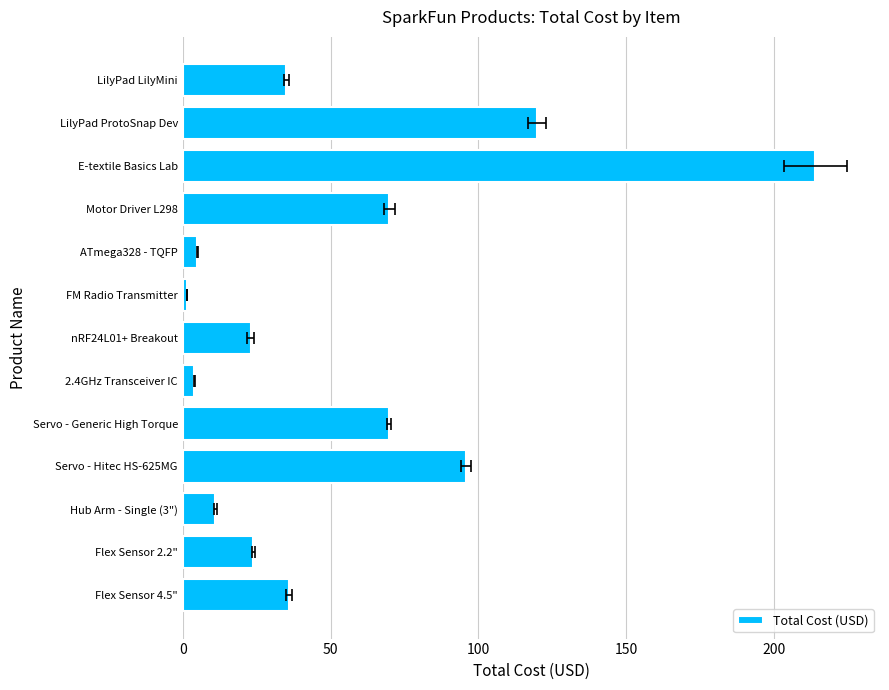

The chart shows a value of 35.9 at Flex Sensor 4.5". True or false?

True